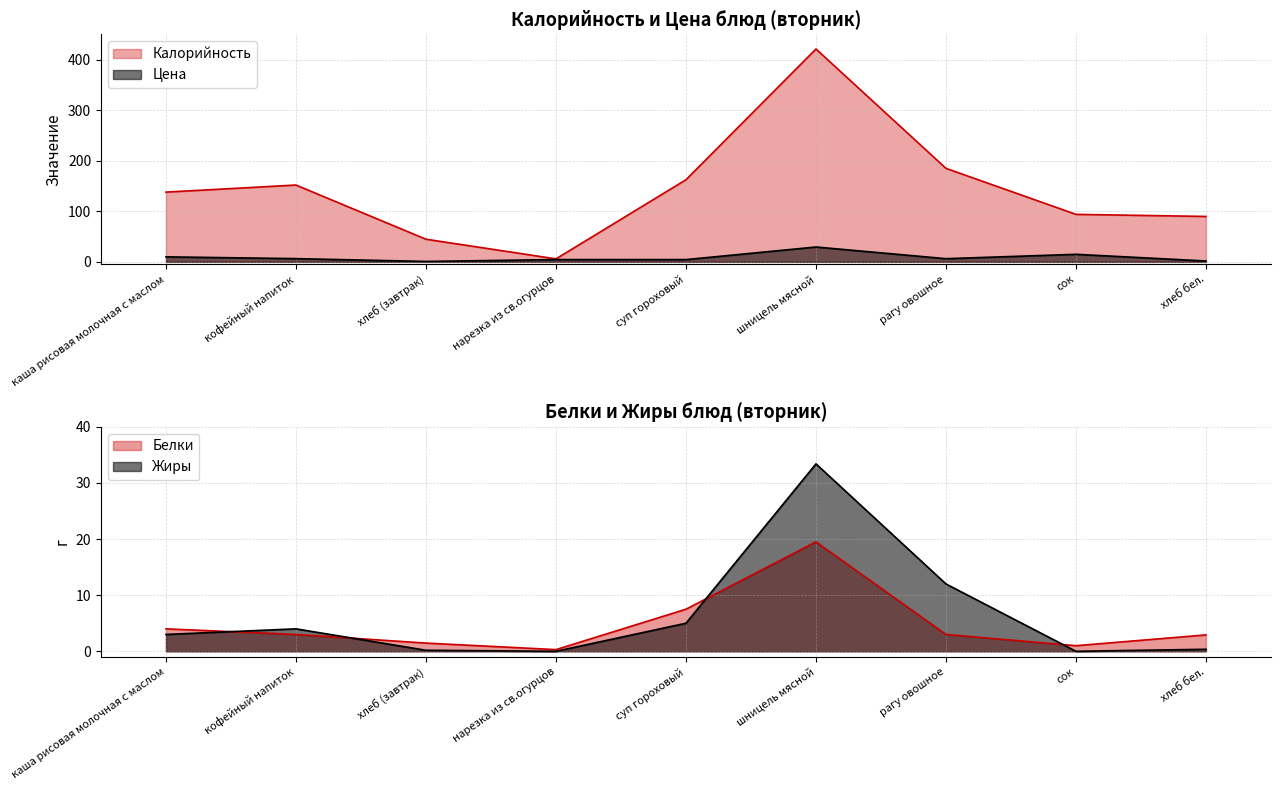

At which category does Калорийность reach its first local peak?

кофейный напиток